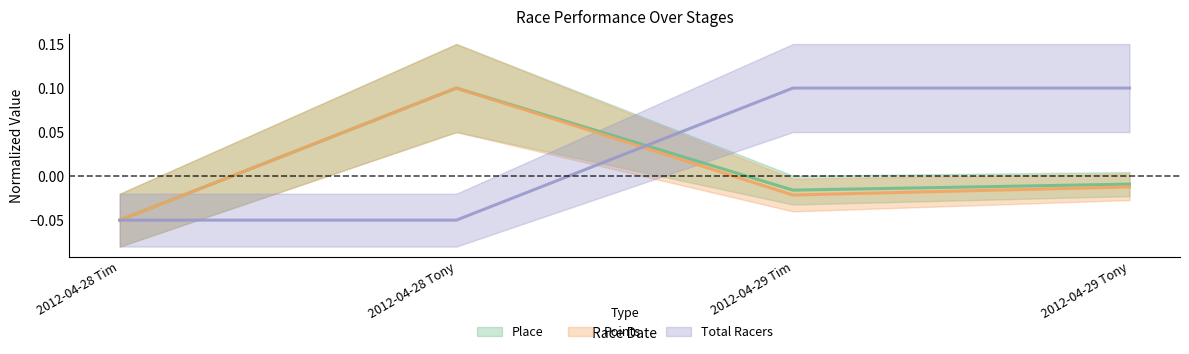

Which series has the largest range (max minus min)?

Points